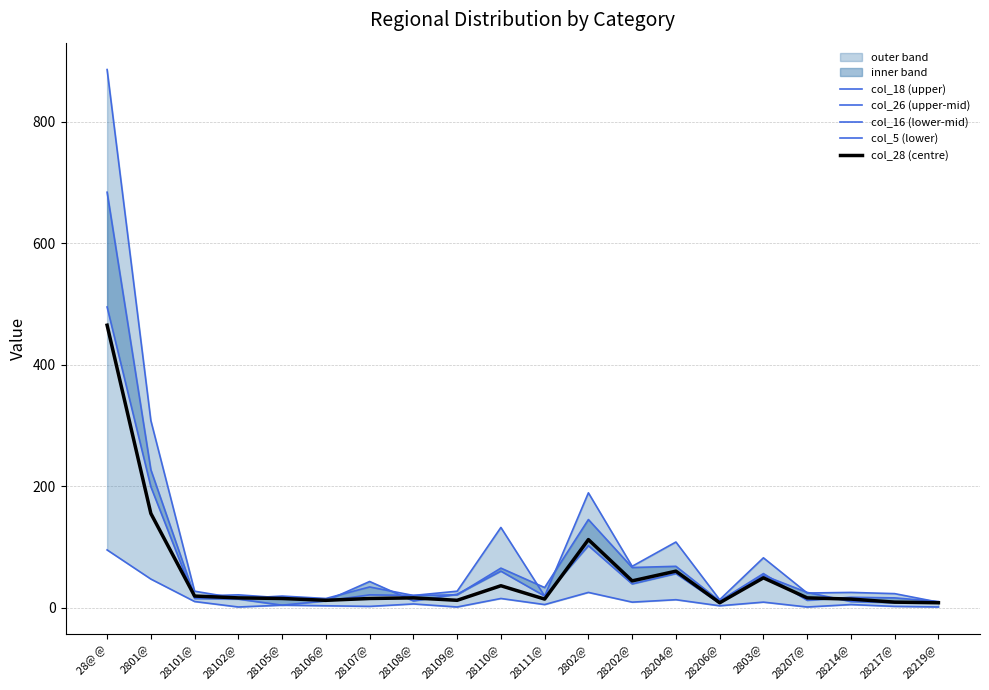

Which category has the lowest value in the col_28 (centre) series?

28206@